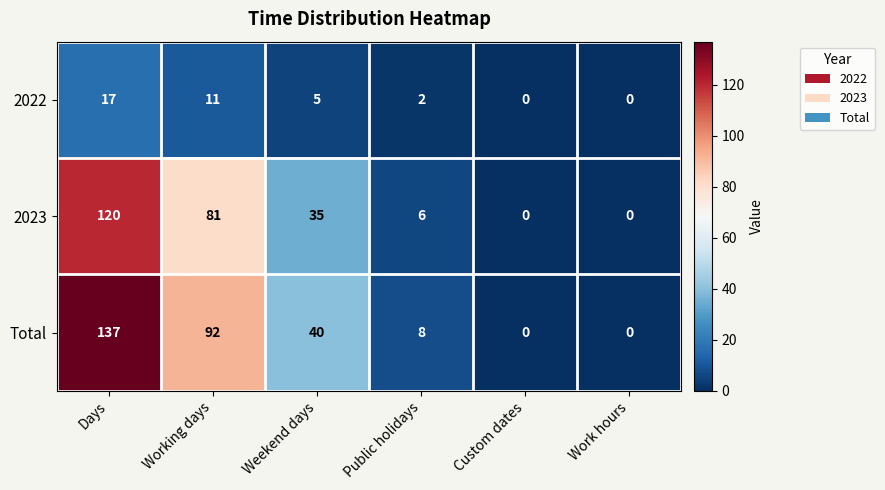

Between Days and Work hours, which series saw the biggest shift?

Total